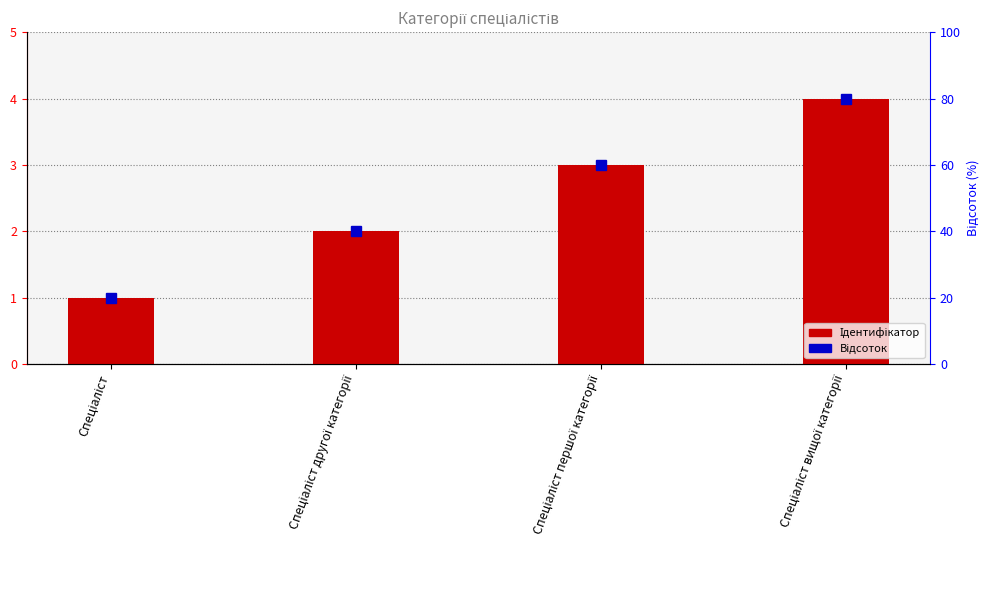

Count the values in the range 2 to 4.

3